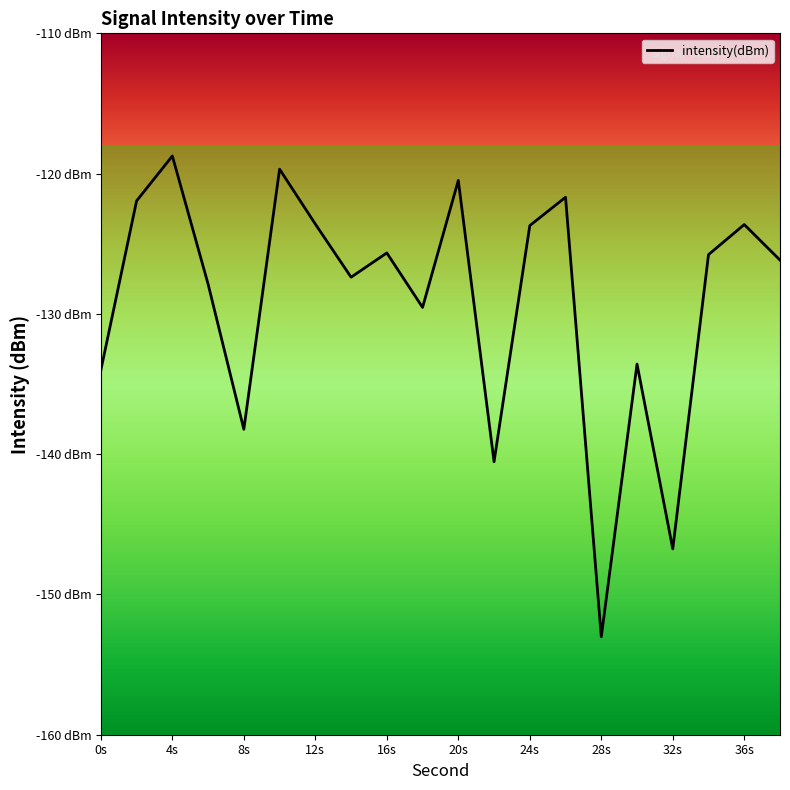

How many series are shown in this chart?

1